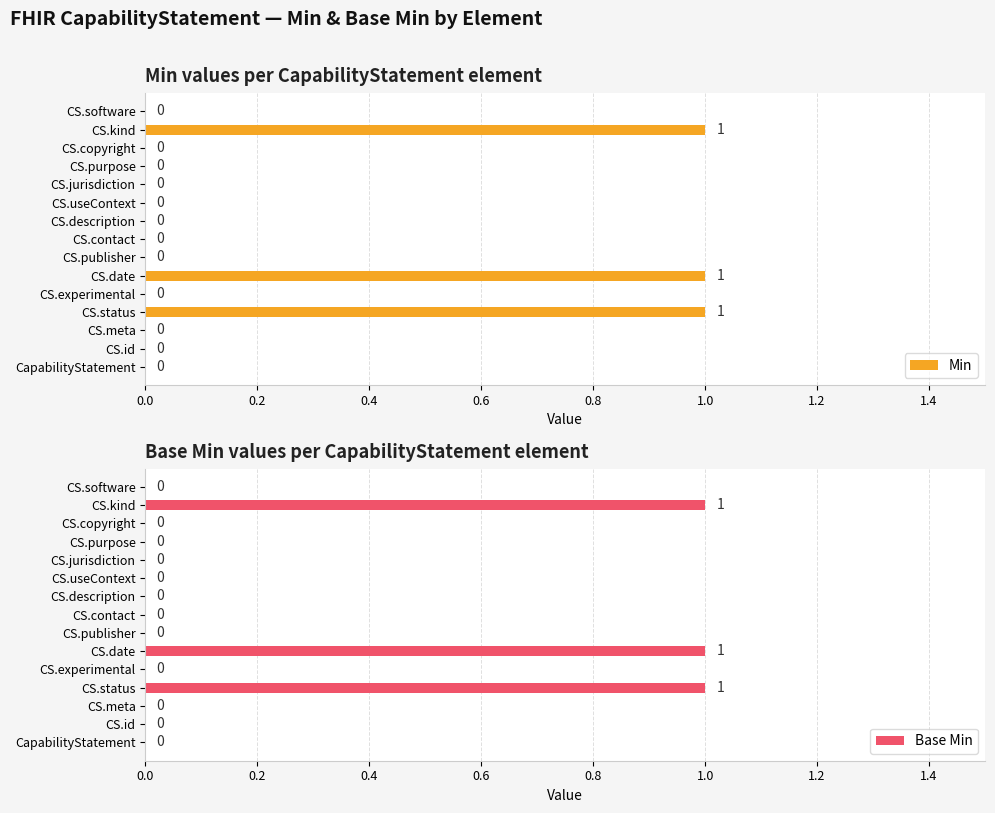

True or false: Min has a value of 1 at CS.kind.

True